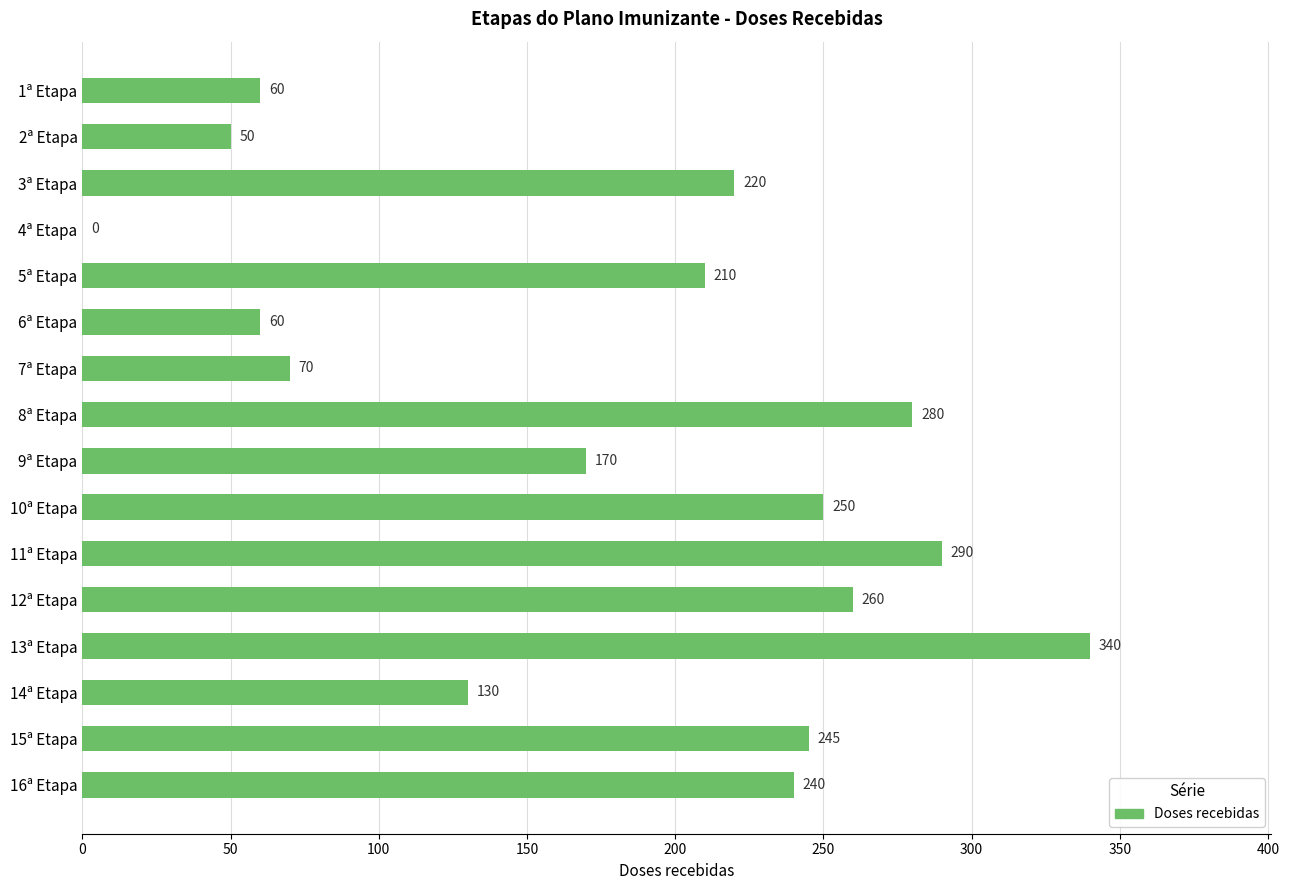

What is the sum of all values?

2875